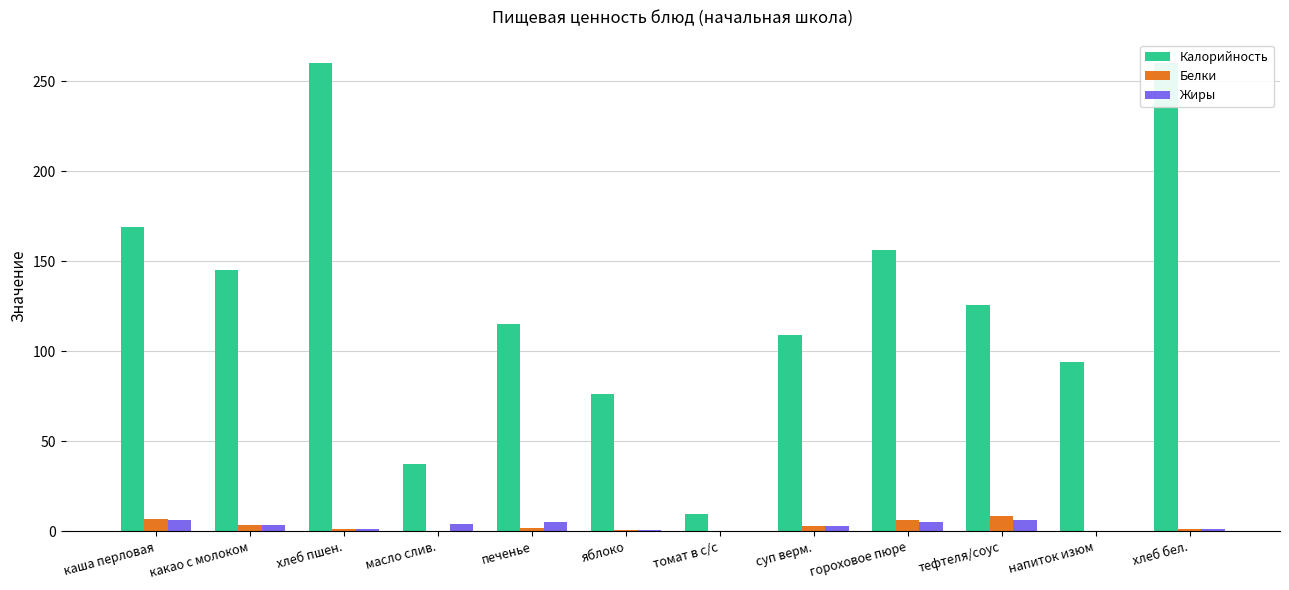

How many positive values does the Жиры series have?

11